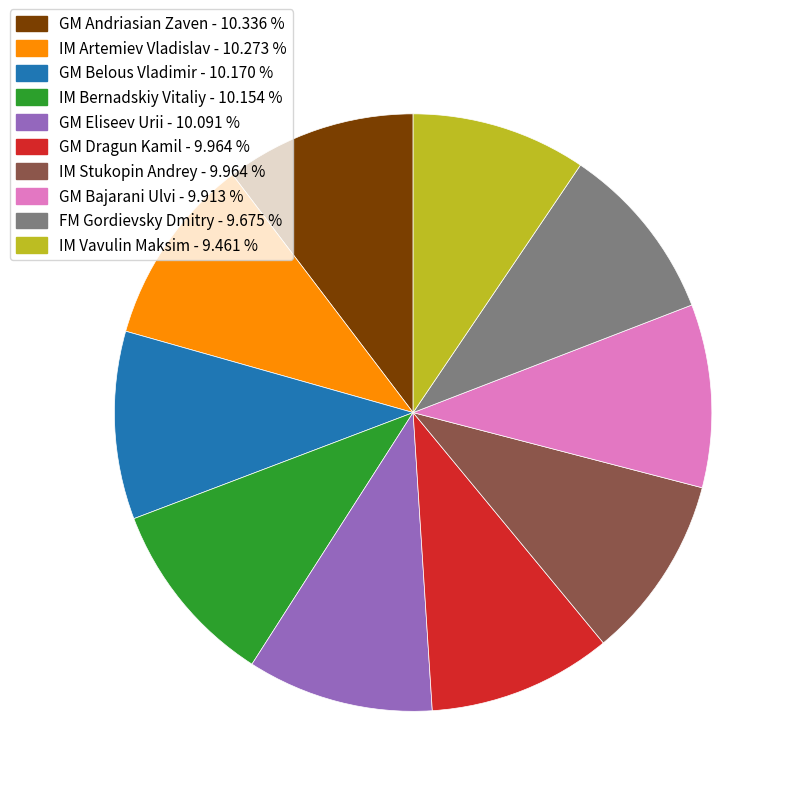

The GM Bajarani Ulvi slice represents 10% of the pie. True or false?

True